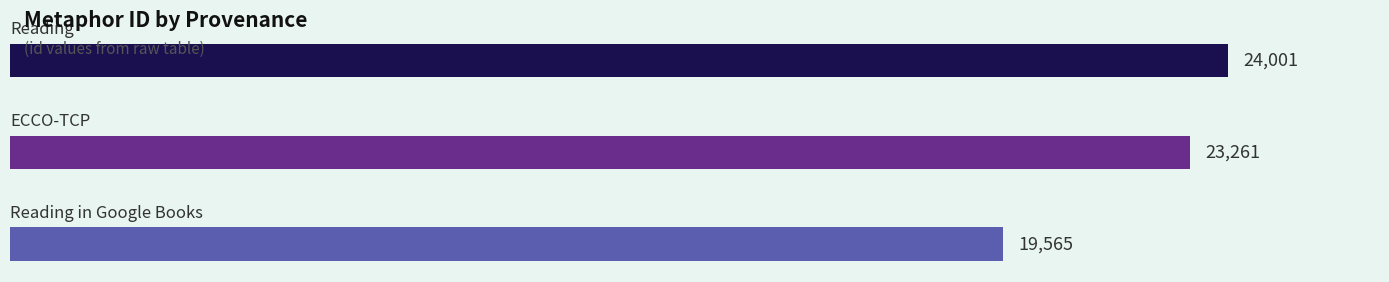

How many values are below 23261?

1